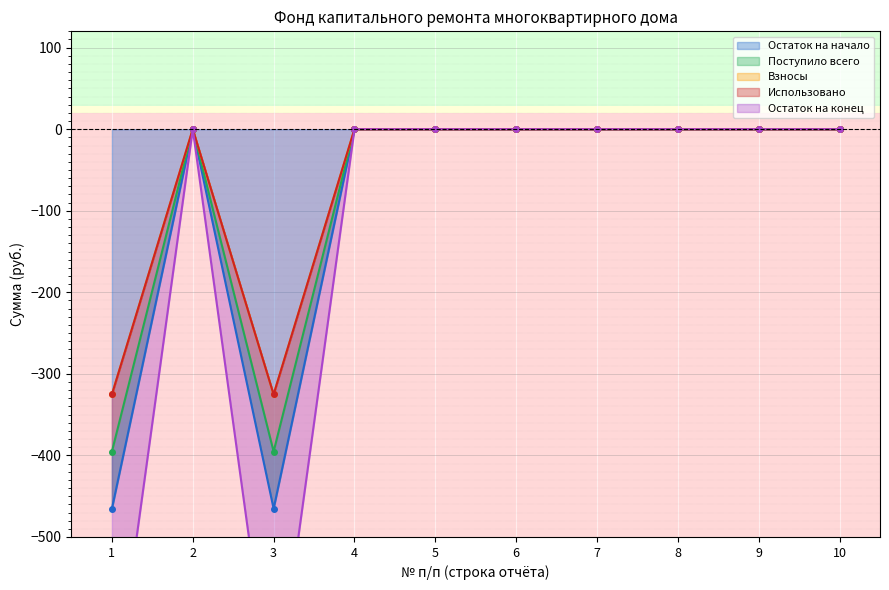

The value of Взносы at 10 is 183.6. True or false?

False